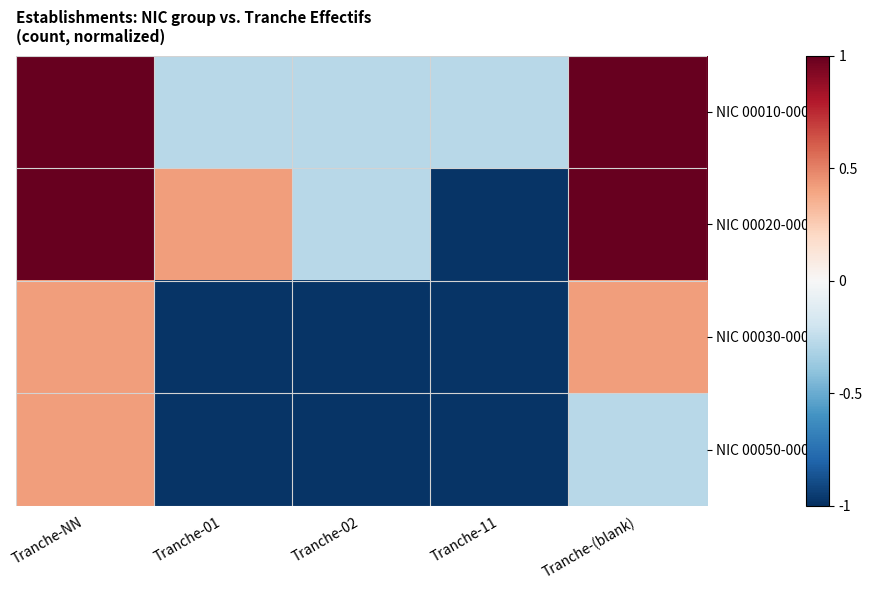

Which series changed the most between Tranche-02 and Tranche-11?

NIC 00020-00029